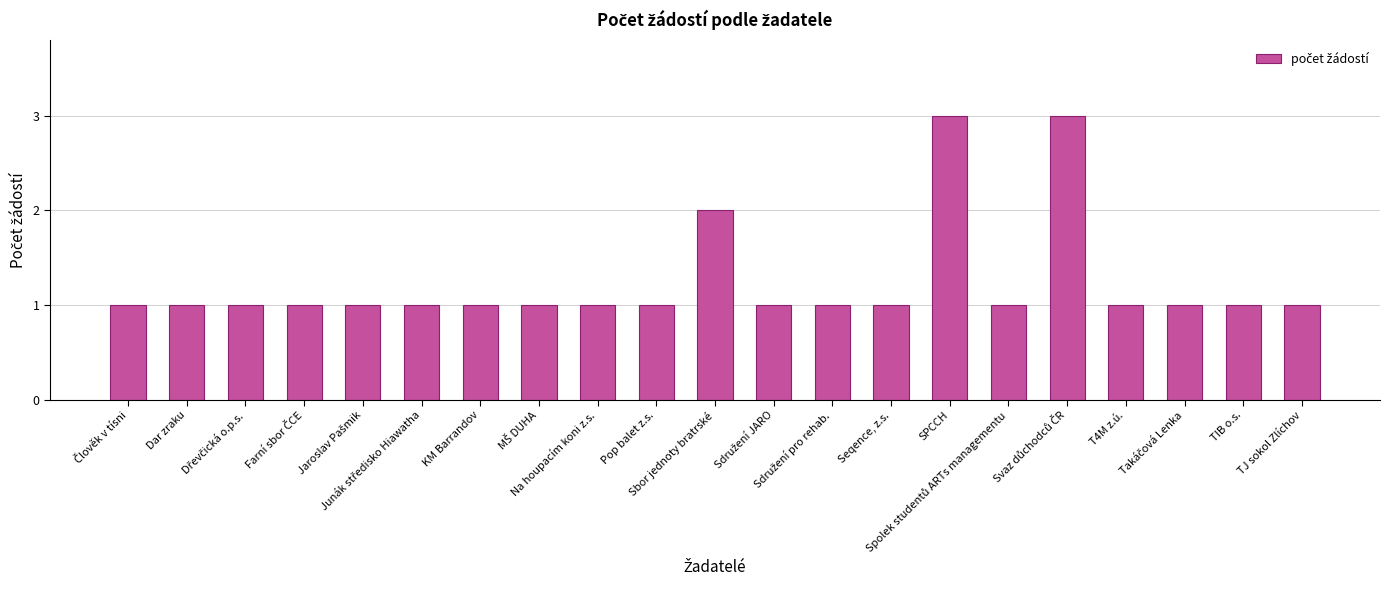

Reading right to left, what are all the values shown in this chart?

1	1	1	1	3	1	3	1	1	1	2	1	1	1	1	1	1	1	1	1	1